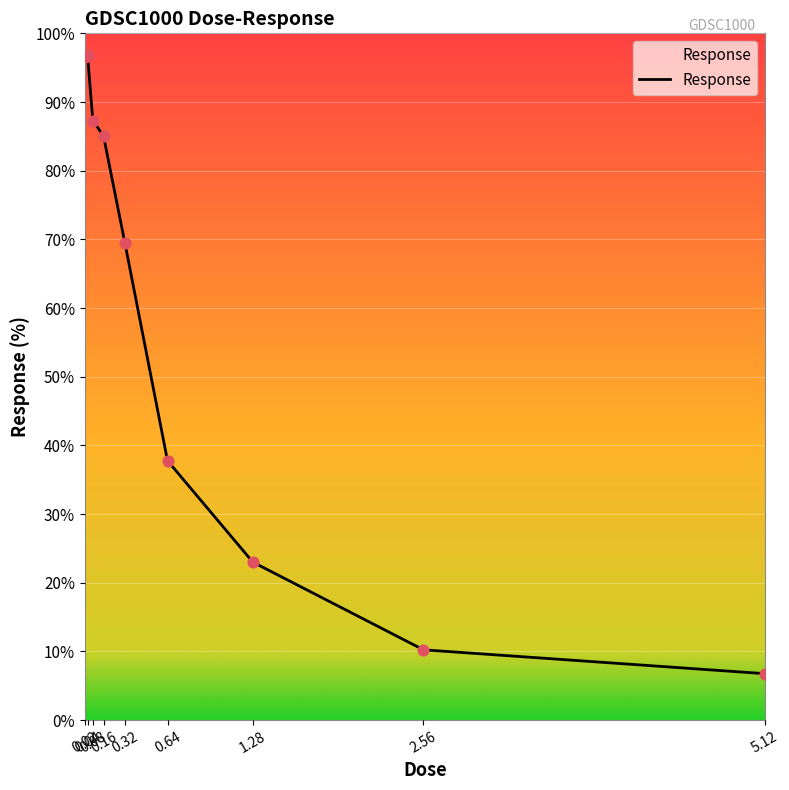

What is the change in value from 2.56 to 5.12?

-3.5